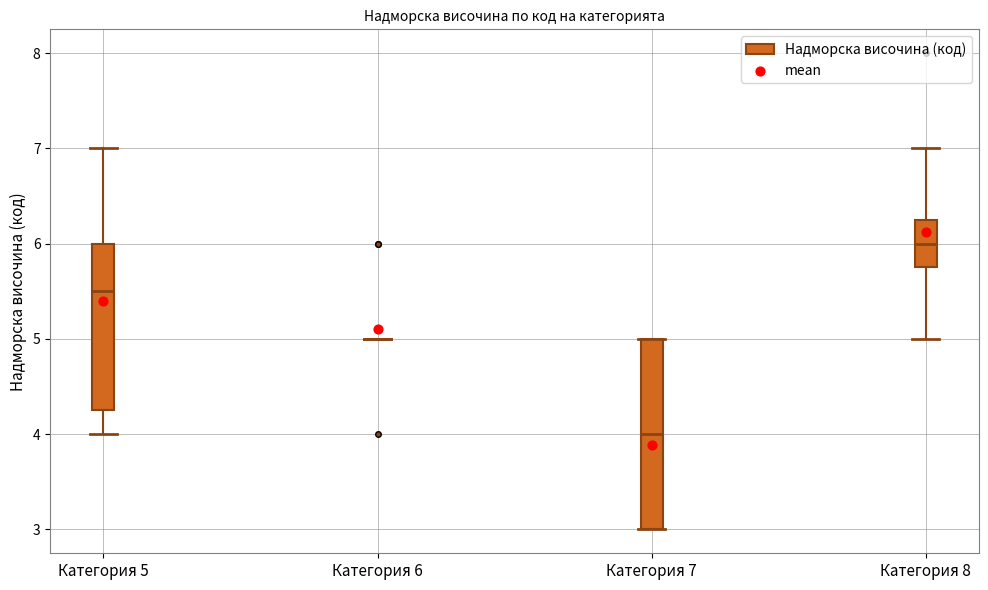

Reading left to right, transcribe this box plot: for each box, give where its median line is, the range the box spans, and where its two whiskers end, as read against the y-axis. The values are not printed on the chart, so give them approximately, as read against the axis.

Категория 5: median 5.5, box 4.3 to 6.0, whiskers 4.0 to 7.0
Категория 6: box collapsed to a line at 5.0, whiskers 5.0 to 5.0
Категория 7: median 4.0, box 3.0 to 5.0, whiskers 3.0 to 5.0
Категория 8: median 6.0, box 5.8 to 6.3, whiskers 5.0 to 7.0